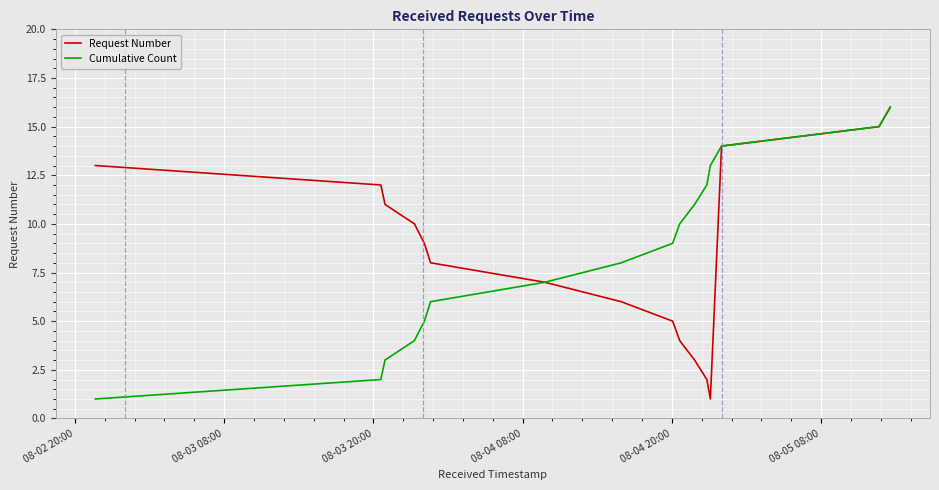

What is the greatest value displayed?

16